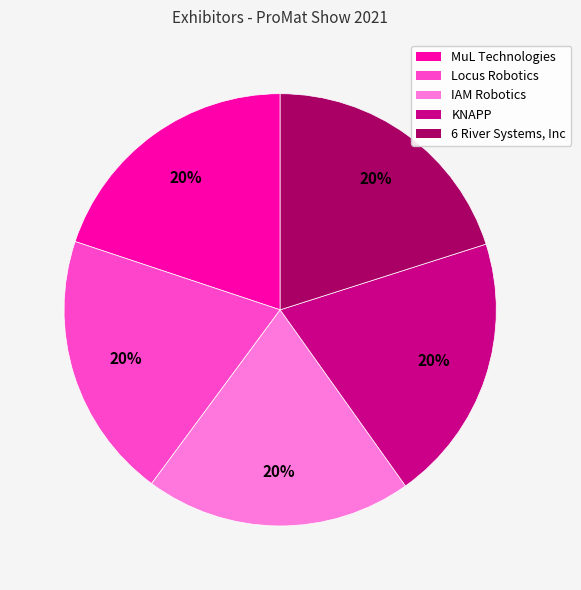

Does KNAPP account for over 50% of the chart?

No